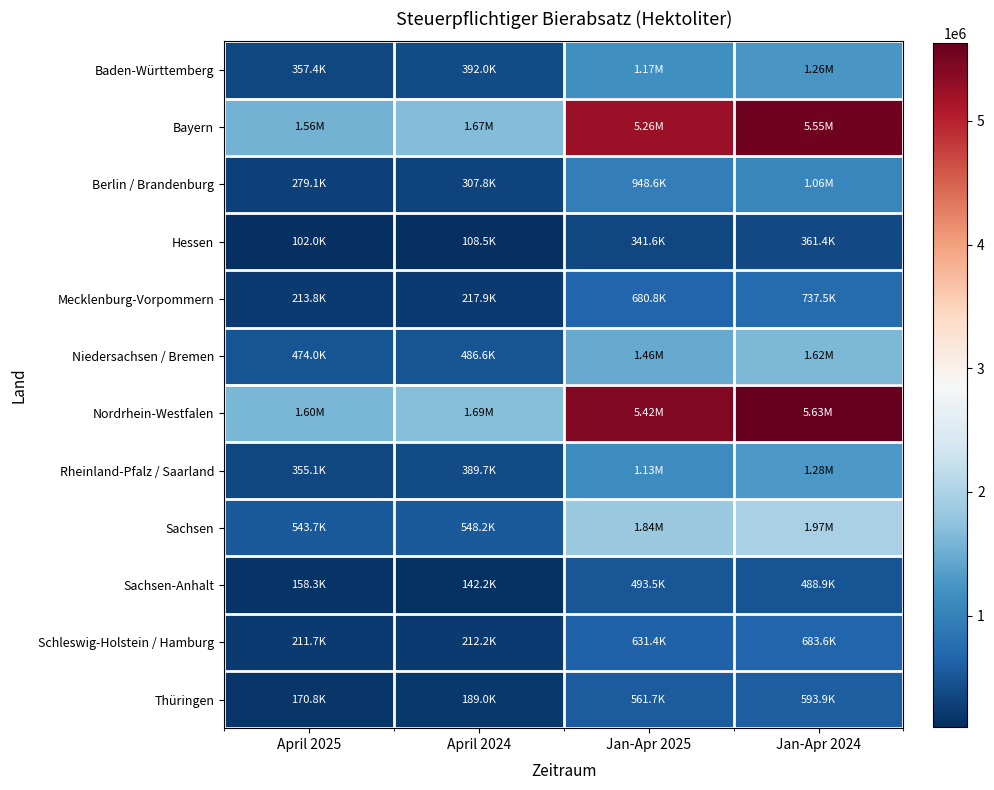

What is the greatest value displayed?

5630849.1